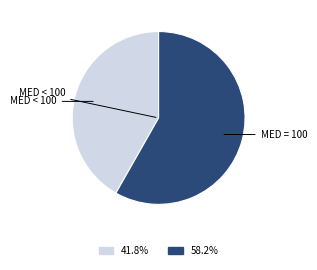

Count the number of slices in the pie.

2